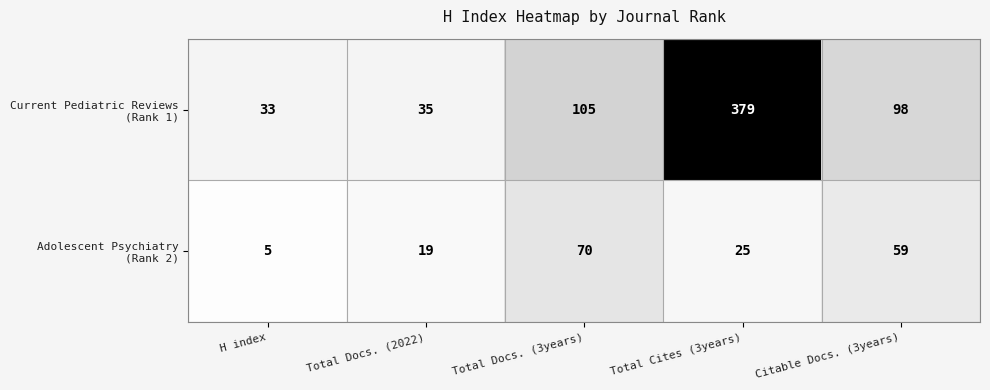

What is the greatest value displayed?

379